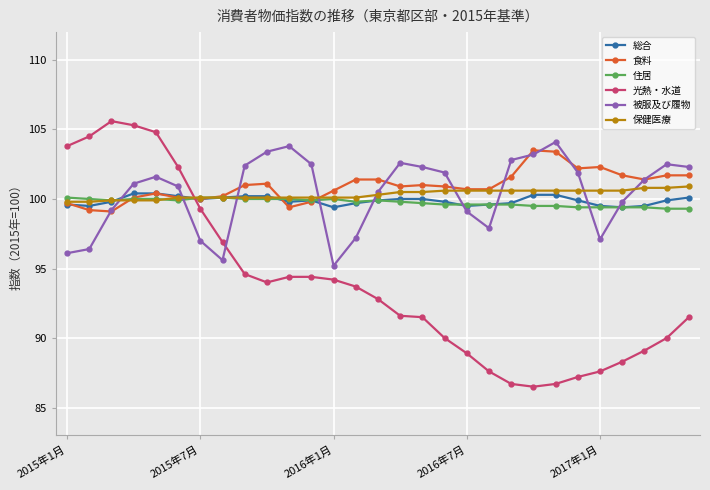

What is the value of the 光熱・水道 point at the 14th from the left?

93.7